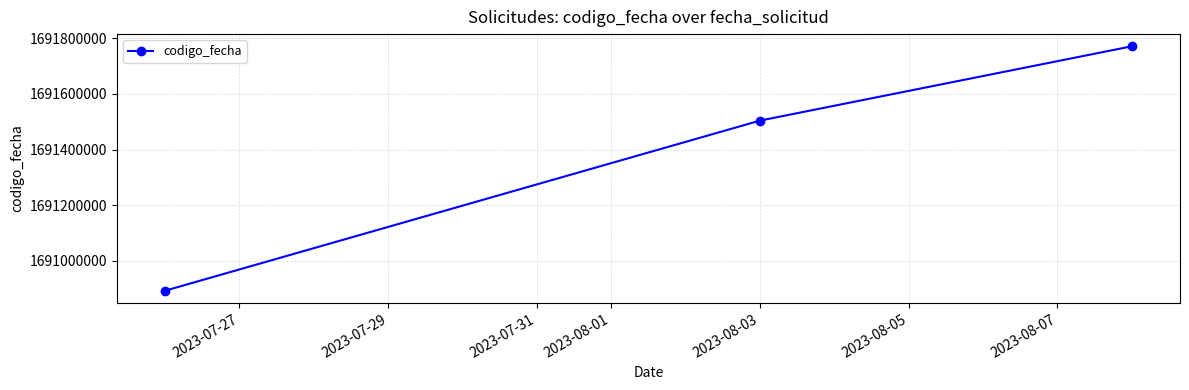

How many distinct data groups are displayed?

1